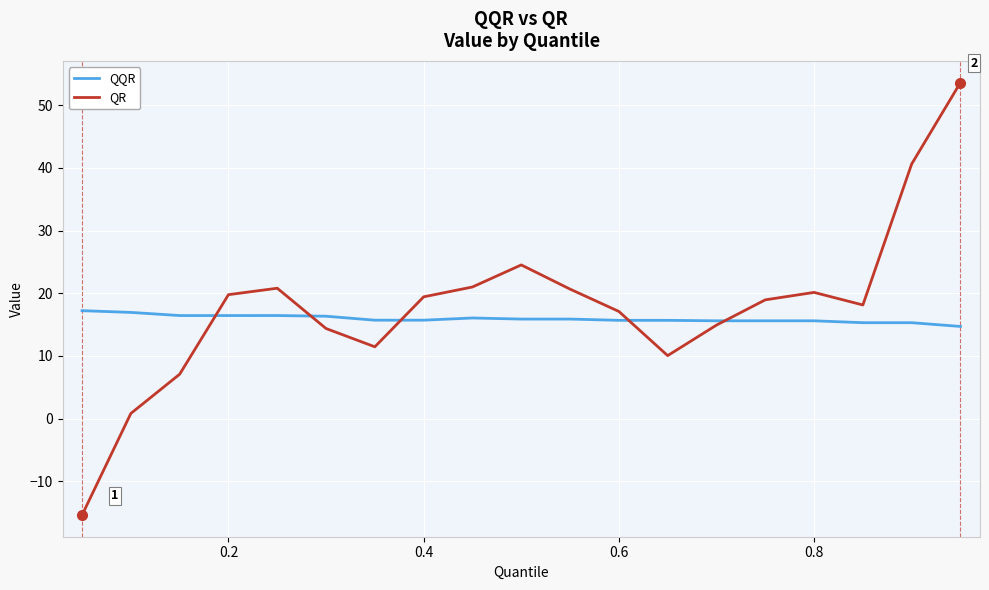

How many lines are shown in the chart?

2